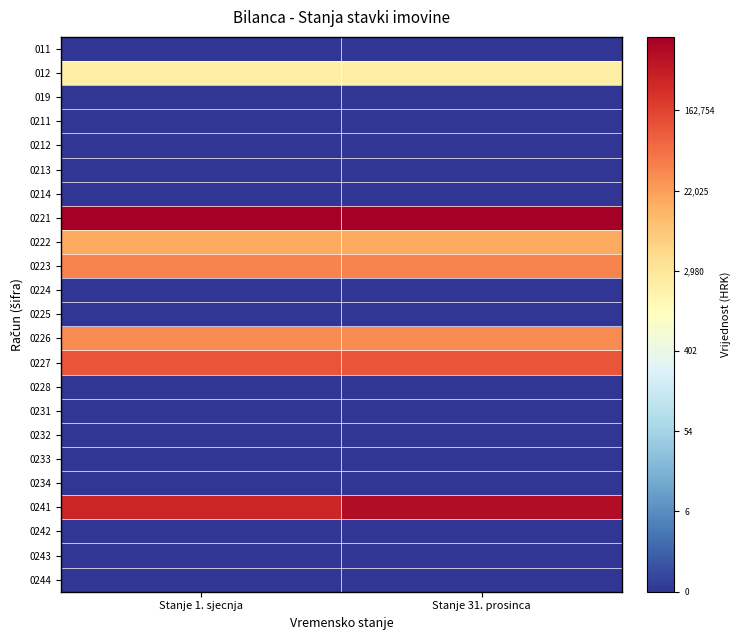

Reading right to left, transcribe all the data shown in this chart.

011: Stanje 31. prosinca=0.0	Stanje 1. sjecnja=0.0
012: Stanje 31. prosinca=7.6	Stanje 1. sjecnja=7.6
019: Stanje 31. prosinca=0.0	Stanje 1. sjecnja=0.0
0211: Stanje 31. prosinca=0.0	Stanje 1. sjecnja=0.0
0212: Stanje 31. prosinca=0.0	Stanje 1. sjecnja=0.0
0213: Stanje 31. prosinca=0.0	Stanje 1. sjecnja=0.0
0214: Stanje 31. prosinca=0.0	Stanje 1. sjecnja=0.0
0221: Stanje 31. prosinca=13.8	Stanje 1. sjecnja=13.8
0222: Stanje 31. prosinca=9.8	Stanje 1. sjecnja=9.8
0223: Stanje 31. prosinca=10.5	Stanje 1. sjecnja=10.5
0224: Stanje 31. prosinca=0.0	Stanje 1. sjecnja=0.0
0225: Stanje 31. prosinca=0.0	Stanje 1. sjecnja=0.0
0226: Stanje 31. prosinca=10.4	Stanje 1. sjecnja=10.4
0227: Stanje 31. prosinca=11.6	Stanje 1. sjecnja=11.6
0228: Stanje 31. prosinca=0.0	Stanje 1. sjecnja=0.0
0231: Stanje 31. prosinca=0.0	Stanje 1. sjecnja=0.0
0232: Stanje 31. prosinca=0.0	Stanje 1. sjecnja=0.0
0233: Stanje 31. prosinca=0.0	Stanje 1. sjecnja=0.0
0234: Stanje 31. prosinca=0.0	Stanje 1. sjecnja=0.0
0241: Stanje 31. prosinca=13.4	Stanje 1. sjecnja=12.7
0242: Stanje 31. prosinca=0.0	Stanje 1. sjecnja=0.0
0243: Stanje 31. prosinca=0.0	Stanje 1. sjecnja=0.0
0244: Stanje 31. prosinca=0.0	Stanje 1. sjecnja=0.0